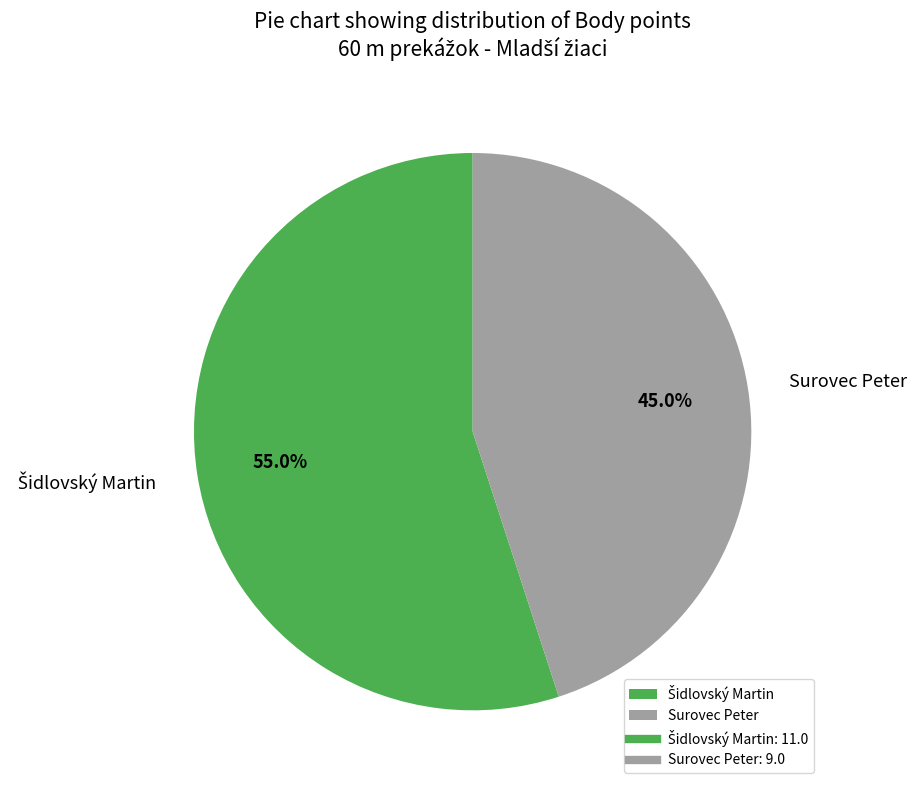

What is the smallest slice in the pie chart?

Surovec Peter